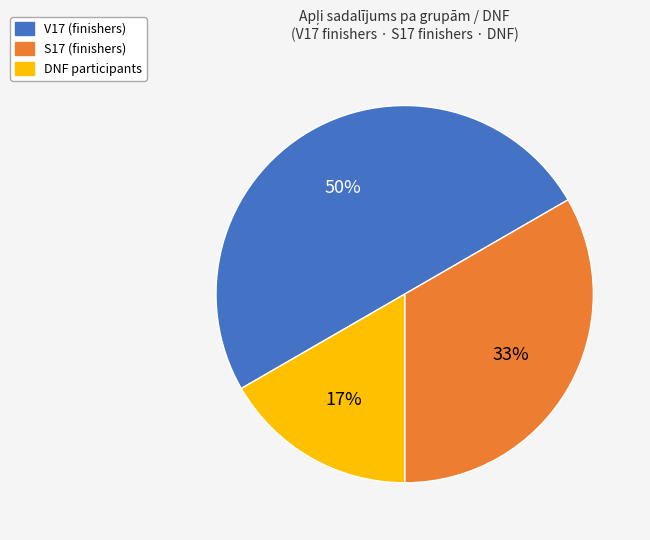

True or false: DNF participants accounts for 17% of the total.

True